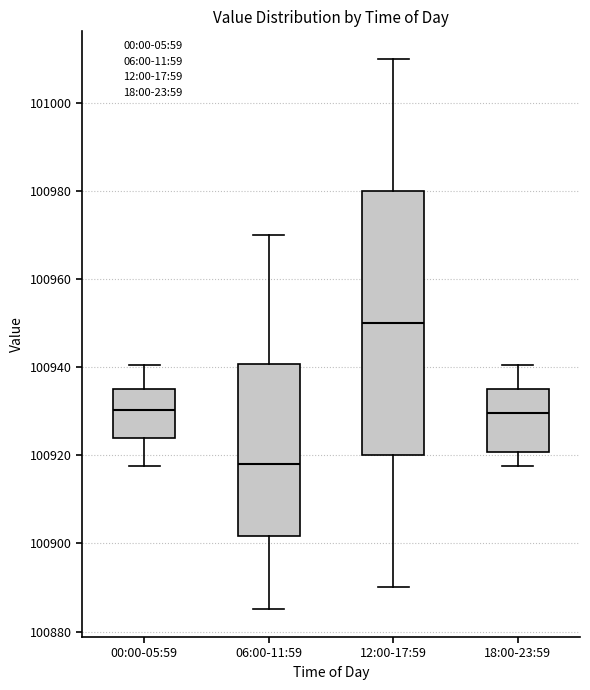

Comparing the boxes themselves (not the whiskers), which one is the tallest?

12:00-17:59